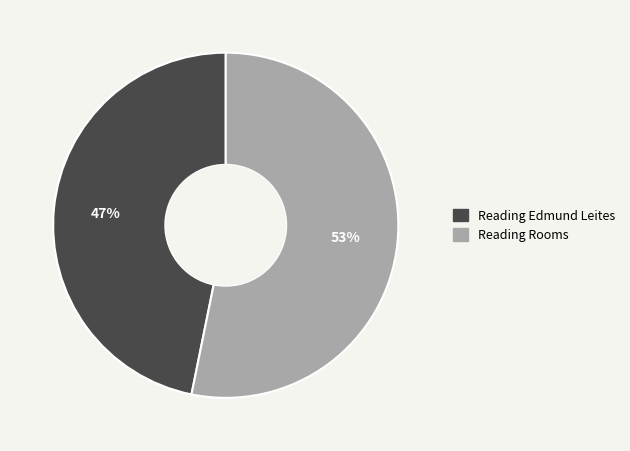

How many slices are in this pie chart?

2